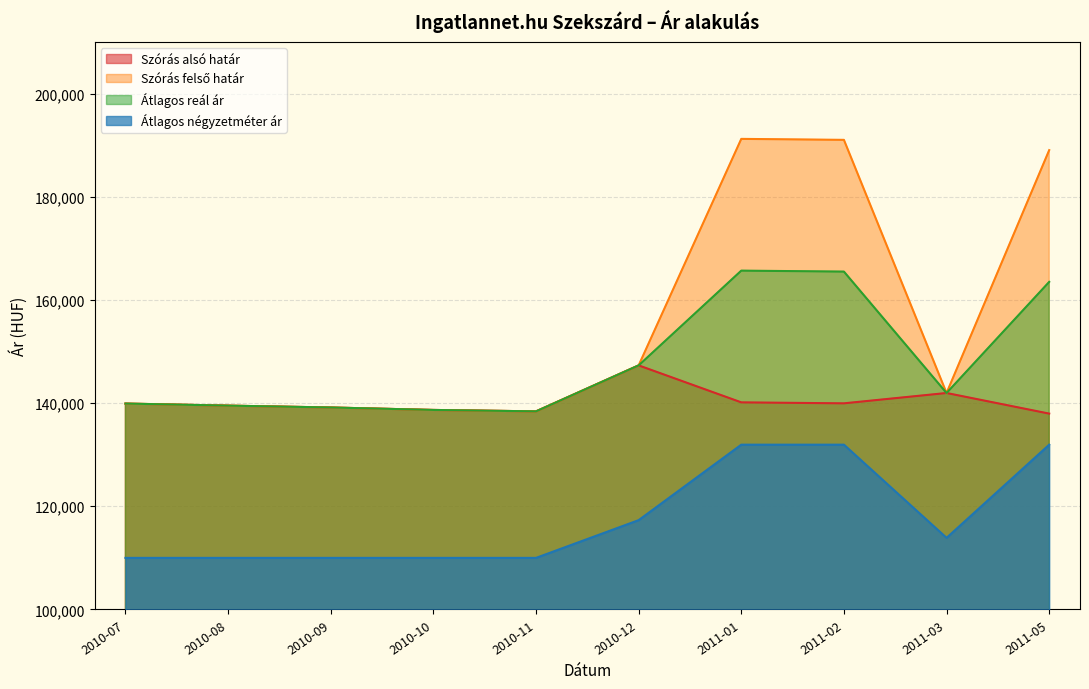

What is the value of the Szórás felső határ point at the 5th from the left?

138399